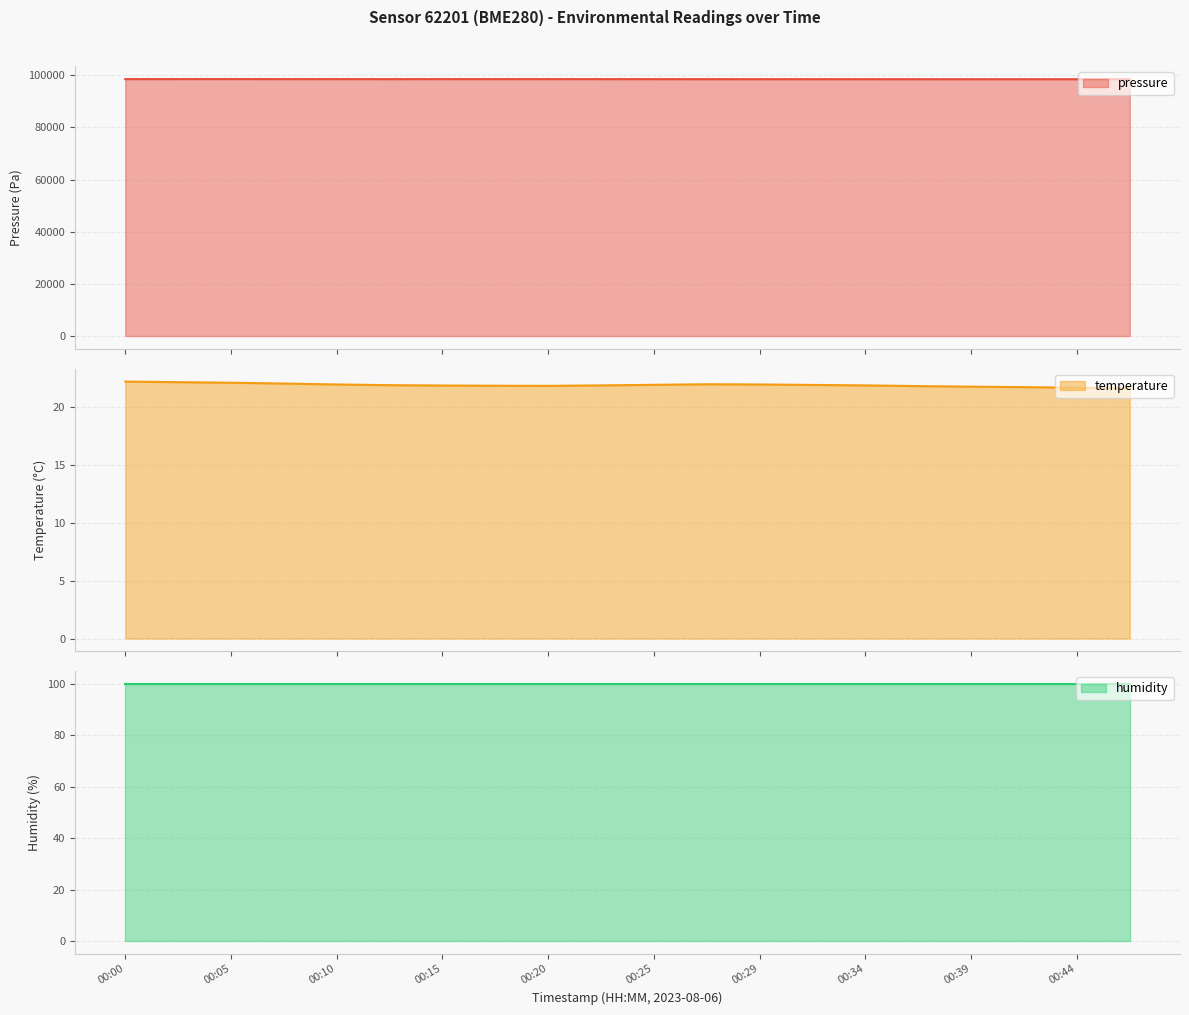

List the labels in order of temperature value, smallest first.

00:47, 00:44, 00:42, 00:39, 00:37, 00:20, 00:17, 00:15, 00:22, 00:34, 00:12, 00:32, 00:25, 00:10, 00:29, 00:27, 00:07, 00:05, 00:02, 00:00